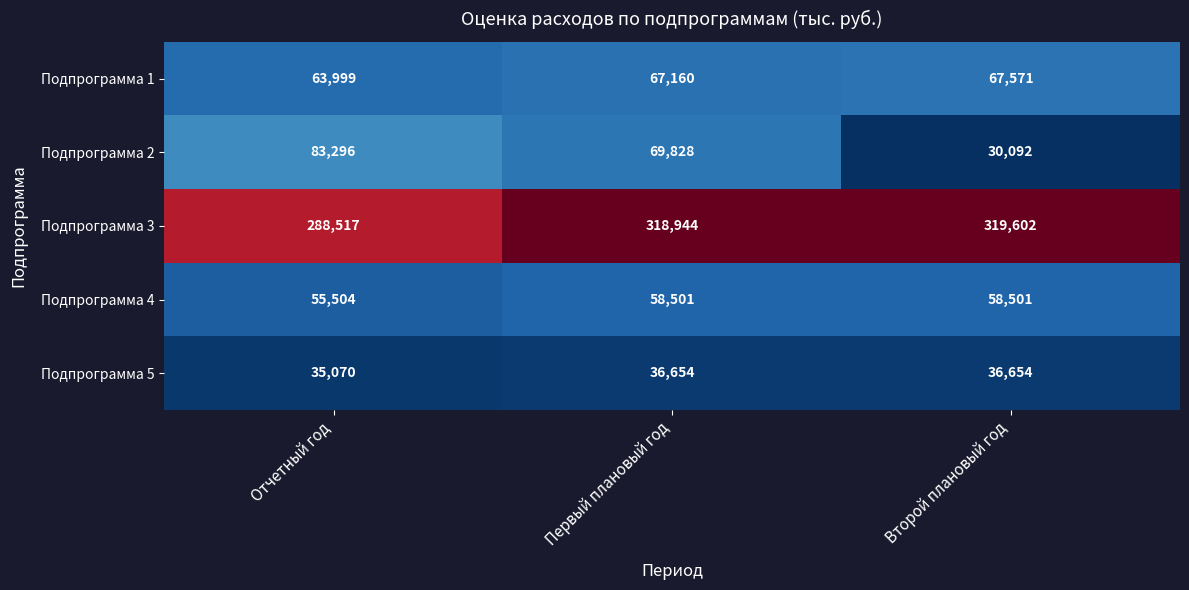

The Подпрограмма 4 series shows 58501 at Первый плановый год. True or false?

True